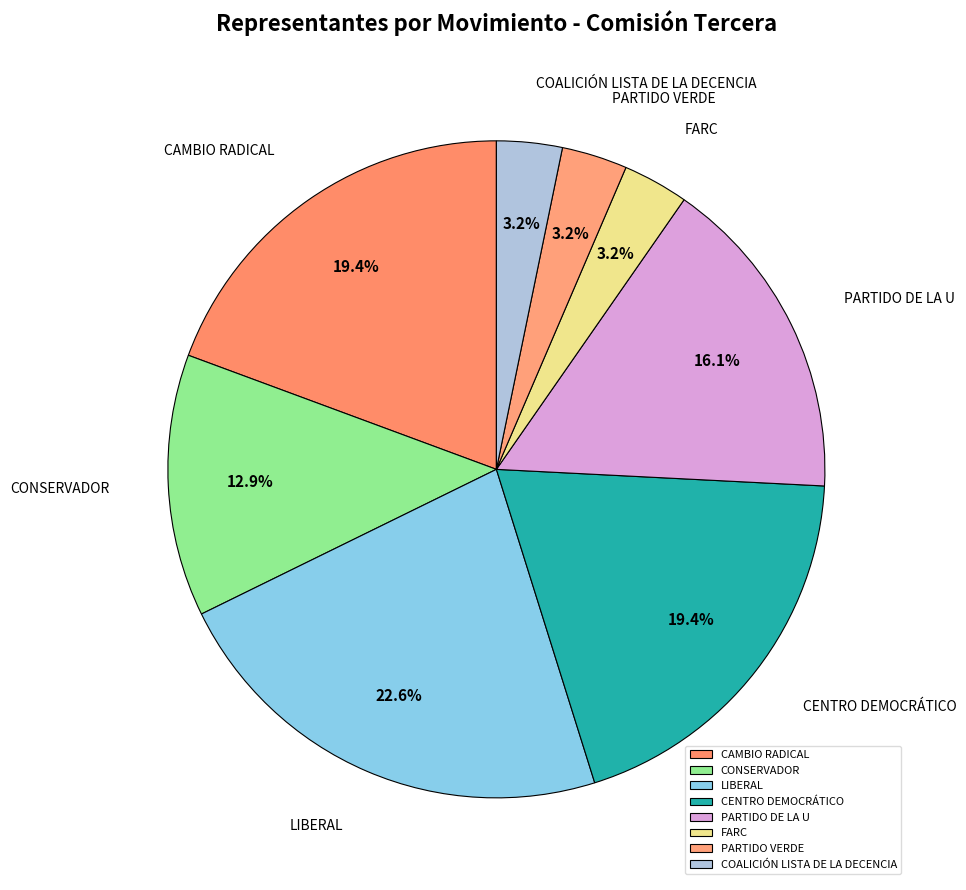

Between CONSERVADOR and COALICIÓN LISTA DE LA DECENCIA, which is larger?

CONSERVADOR